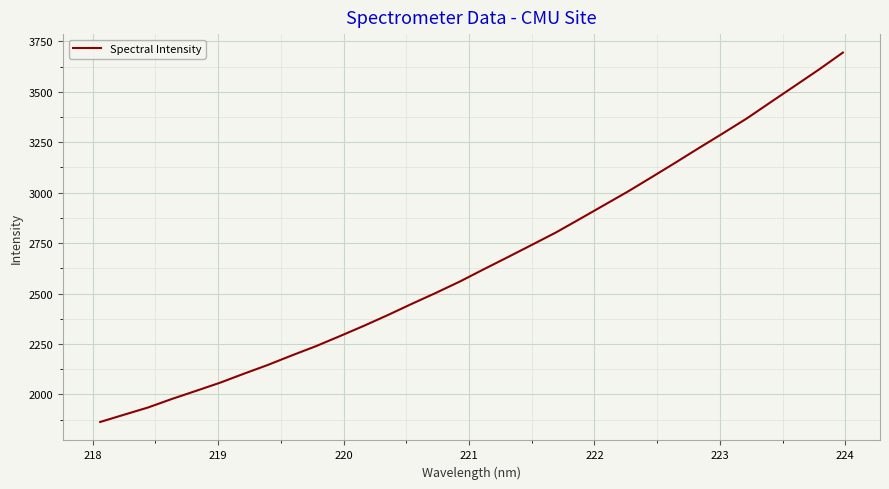

What is the sum of all values?

85010.5